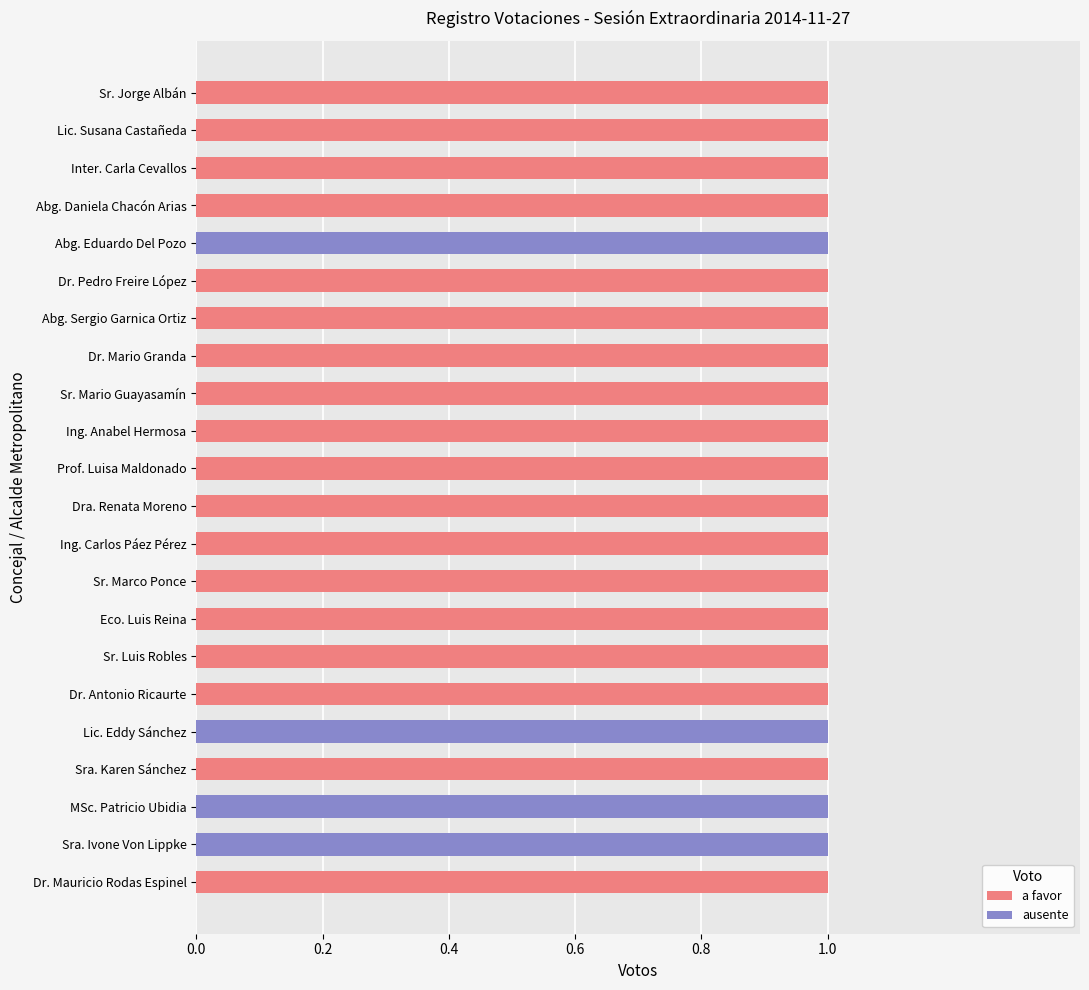

How many groups of bars are there?

22